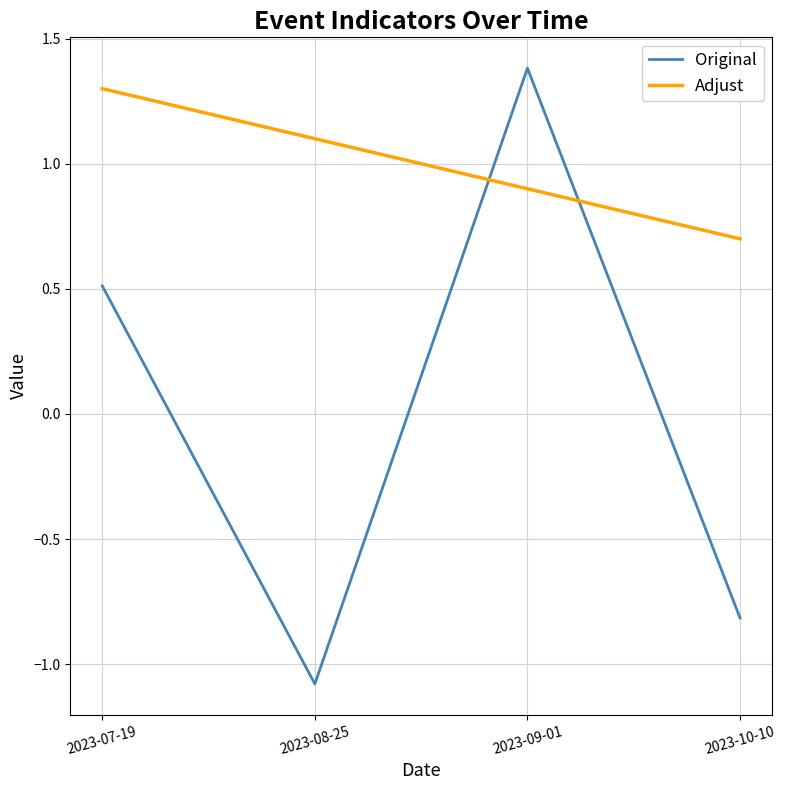

Between 2023-07-19 and 2023-10-10, which series saw the biggest shift?

Original